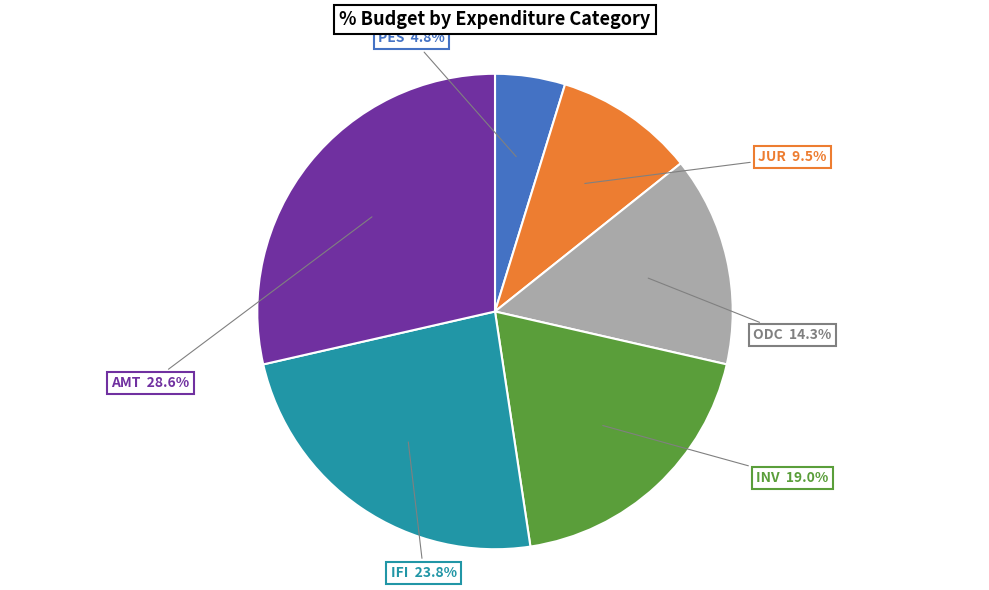

How many segments does this pie chart have?

6